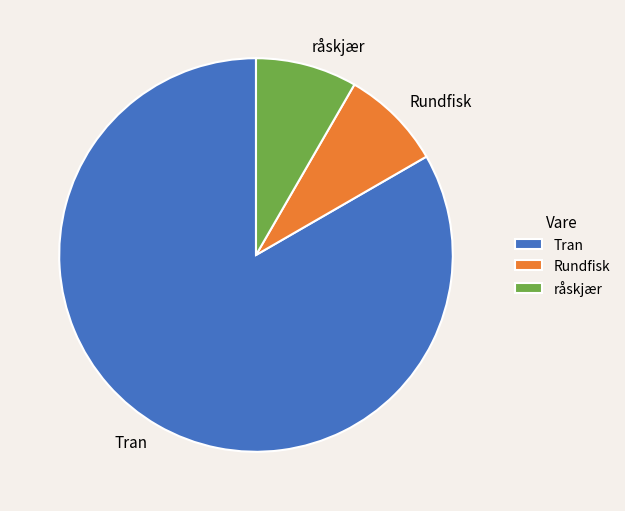

Which has a higher value, Rundfisk or Tran?

Tran